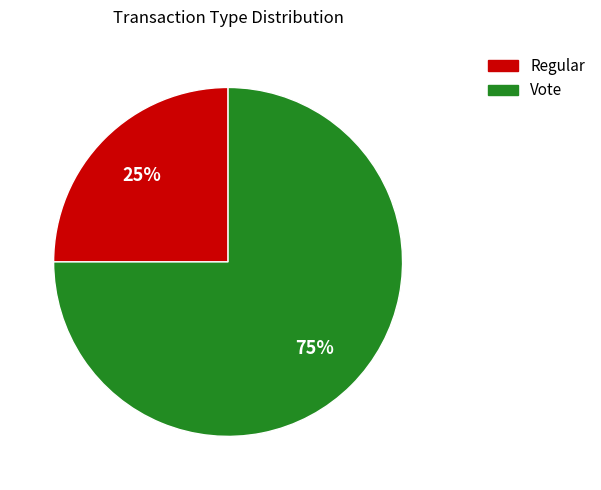

What is the ratio of the value at Regular to the value at Vote?

0.3